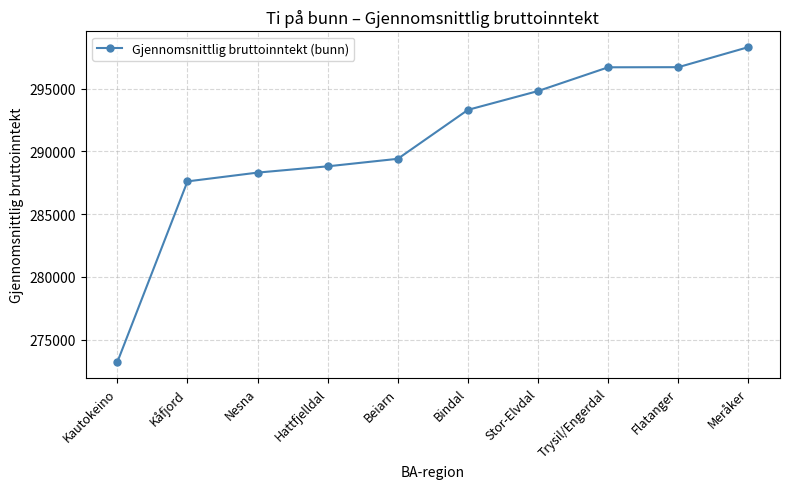

What is the label of the 1st point from the right?

Meråker